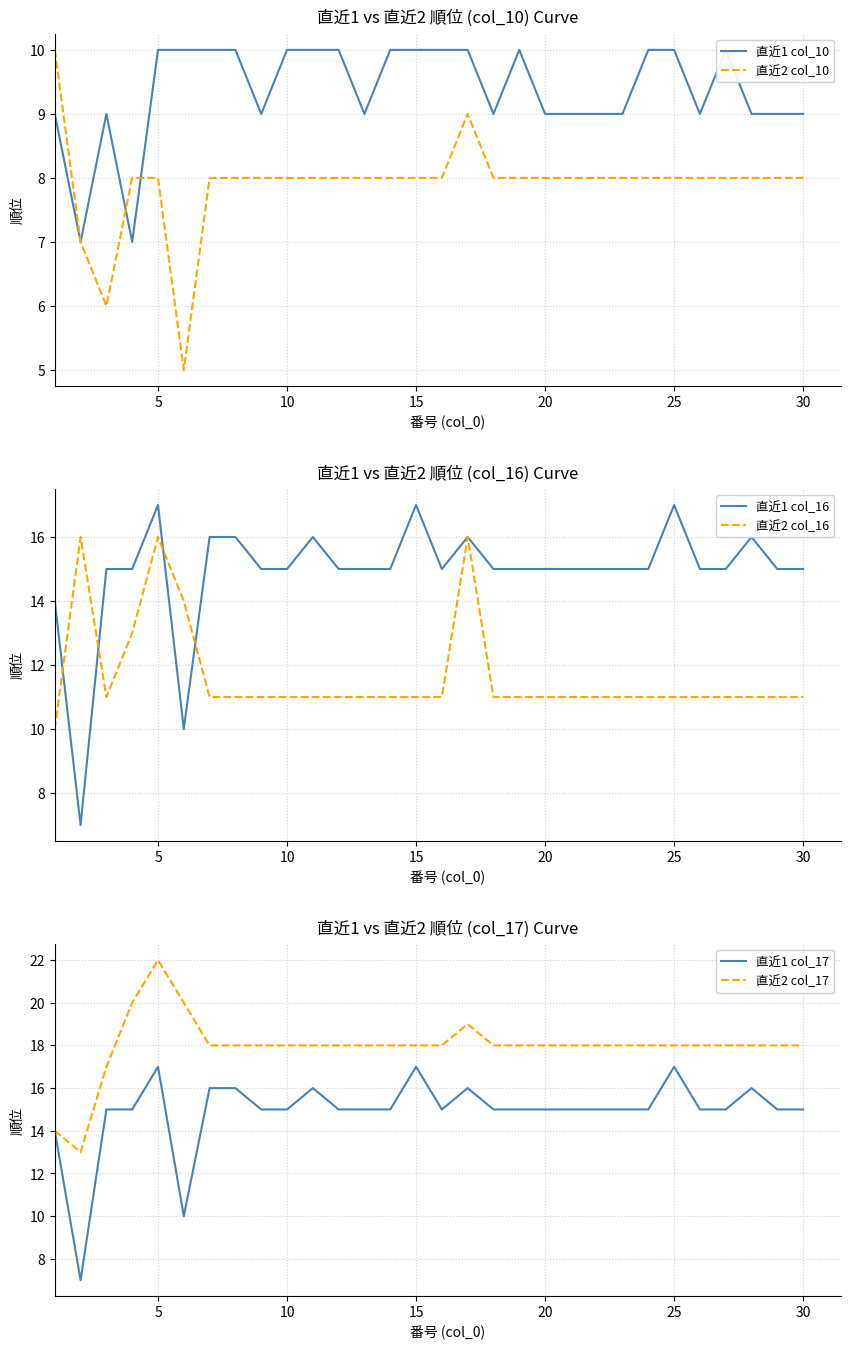

Reading left to right, extract all data points from this chart.

直近1 col_10: 9	7	9	7	10	10	10	10	9	10	10	10	9	10	10	10	10	9	10	9	9	9	9	10	10	9	10	9	9	9
直近2 col_10: 10	7	6	8	8	5	8	8	8	8	8	8	8	8	8	8	9	8	8	8	8	8	8	8	8	8	8	8	8	8
直近1 col_16: 14	7	15	15	17	10	16	16	15	15	16	15	15	15	17	15	16	15	15	15	15	15	15	15	17	15	15	16	15	15
直近2 col_16: 10	16	11	13	16	14	11	11	11	11	11	11	11	11	11	11	16	11	11	11	11	11	11	11	11	11	11	11	11	11
直近1 col_17: 14	7	15	15	17	10	16	16	15	15	16	15	15	15	17	15	16	15	15	15	15	15	15	15	17	15	15	16	15	15
直近2 col_17: 14	13	17	20	22	20	18	18	18	18	18	18	18	18	18	18	19	18	18	18	18	18	18	18	18	18	18	18	18	18